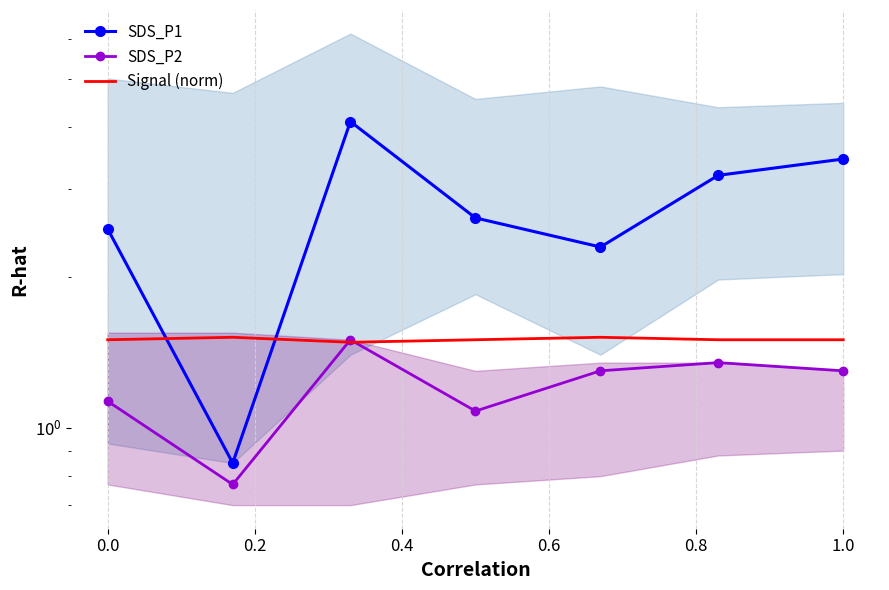

Is the value of Signal (norm) at 0.4 greater than the value of SDS_P1 at 6?

No